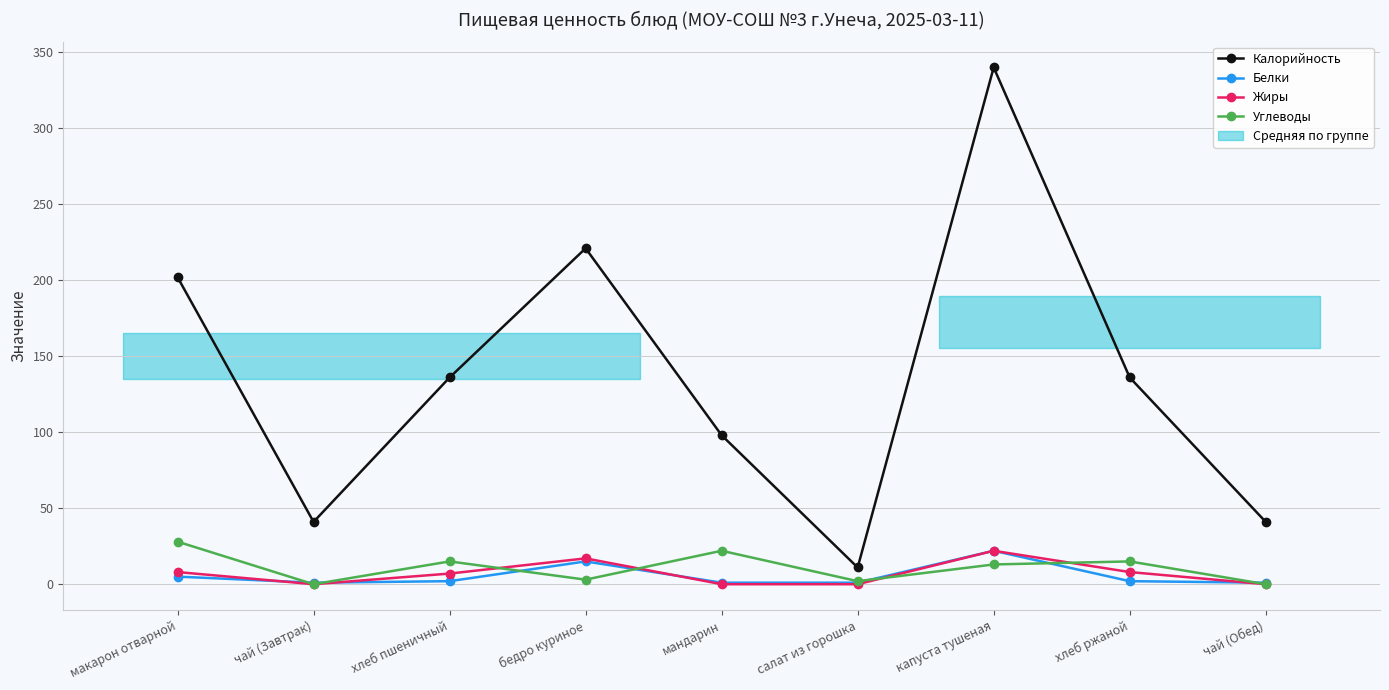

In Калорийность, how many points are higher than both neighbors (excluding endpoints)?

2